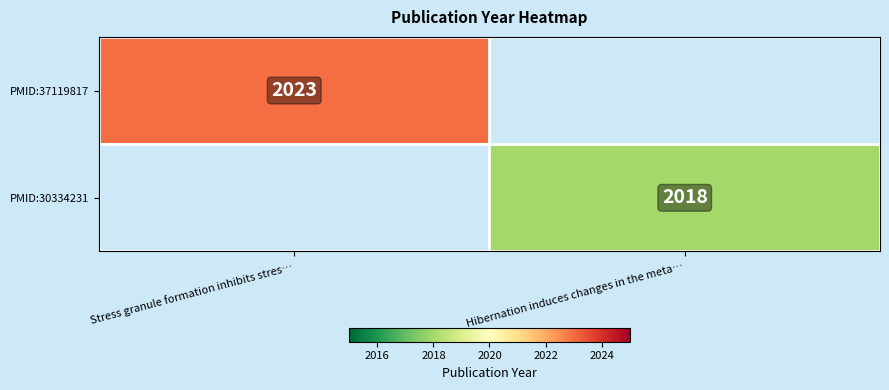

The value of PMID:30334231 at Hibernation induces changes in the meta… is 3513. True or false?

False